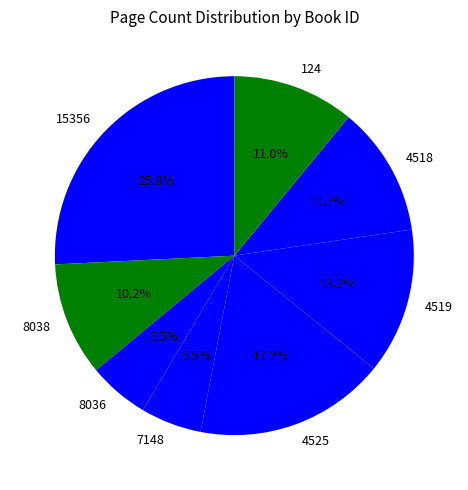

What portion of the pie excludes 124?

89.0%